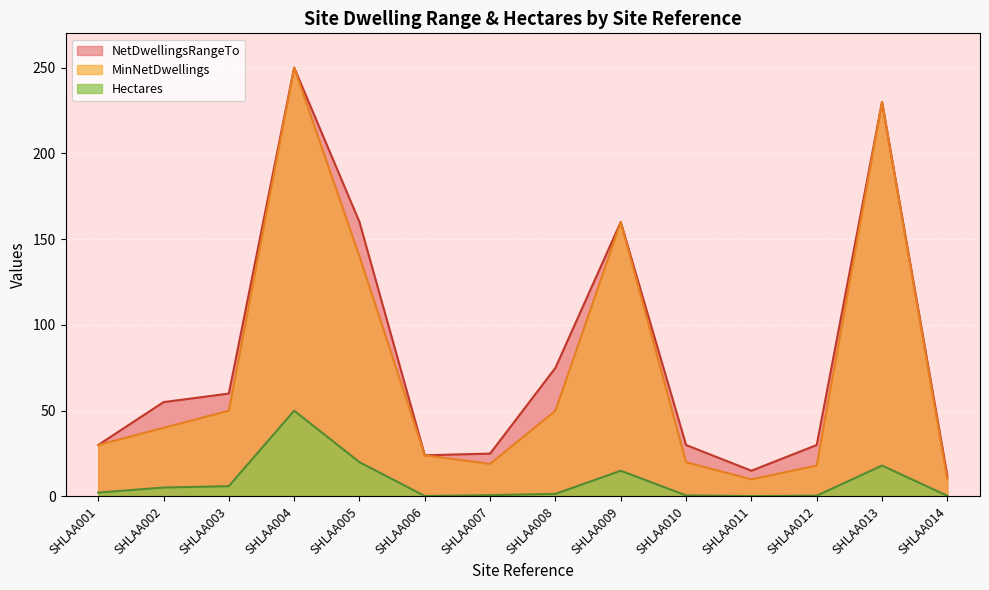

What is the minimum value for MinNetDwellings?

10.0